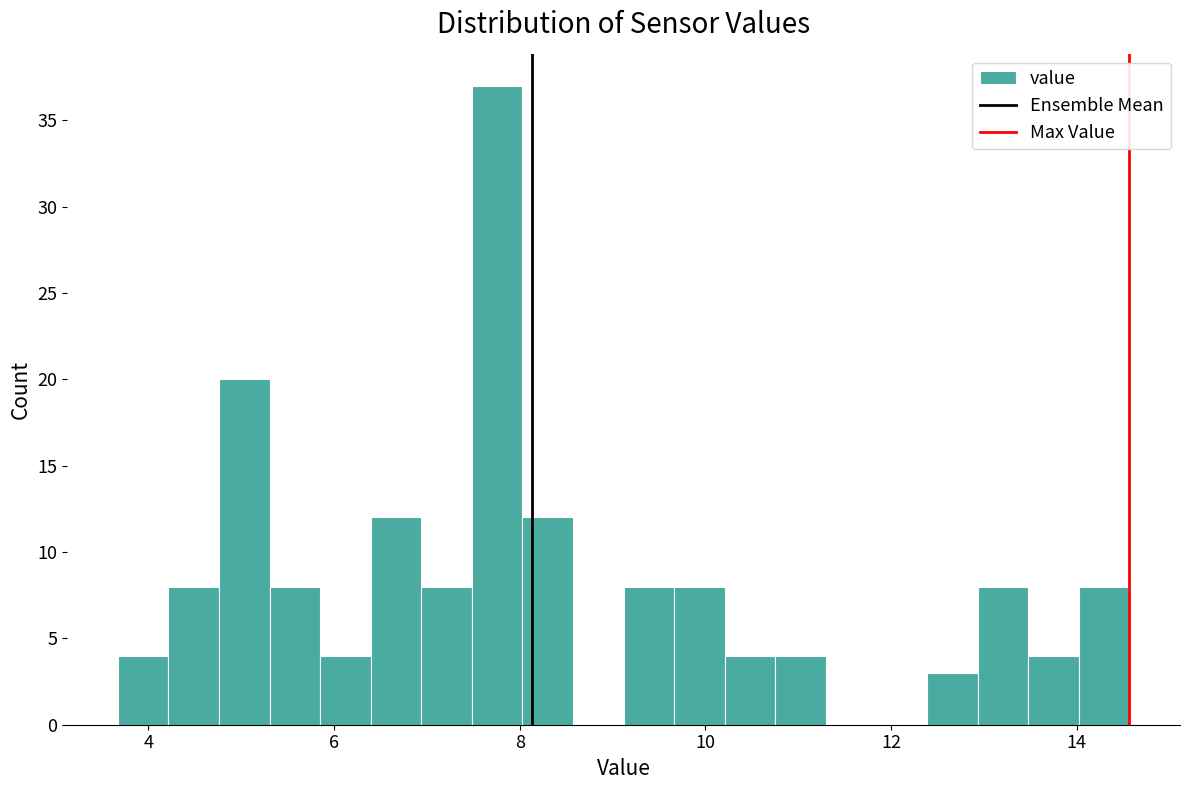

Around what value on the x-axis is the tallest bar? Give the approximate position of its centre, as read against the axis.

7.8